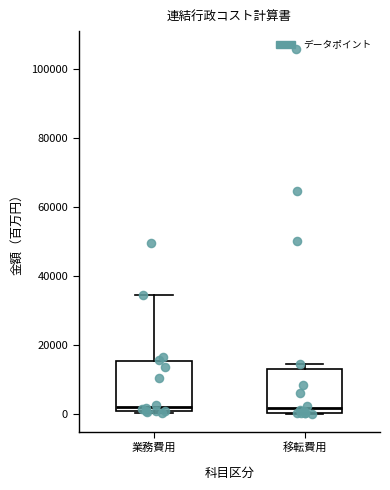

Reading left to right, read every box against the y-axis: the position of its median line, the range the box covers, and the ends of its whiskers. The values are not printed on the chart, so give them approximately, as read against the axis.

業務費用: median 2000, box 0 to 16000, whiskers 0 (just below the box's lower edge) to 34000
移転費用: median 2000, box 0 to 12000, whiskers 0 to 14000